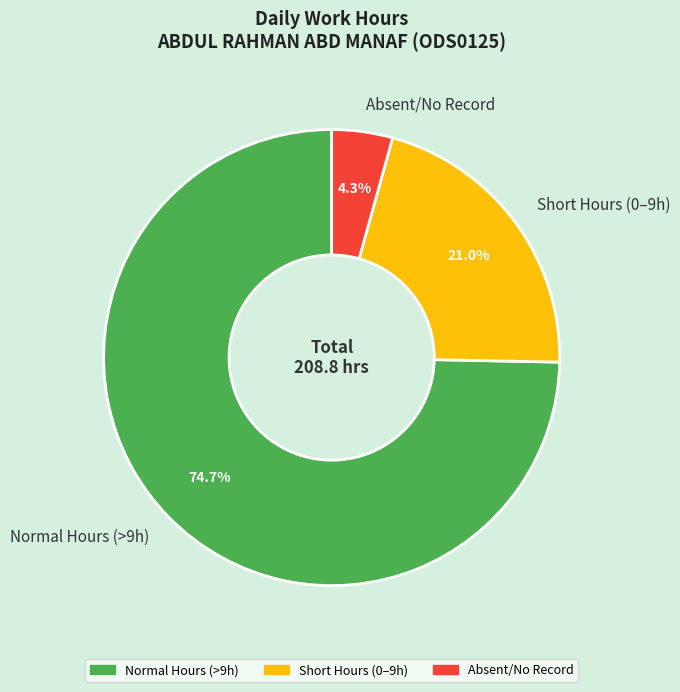

How many slices are in this pie chart?

3